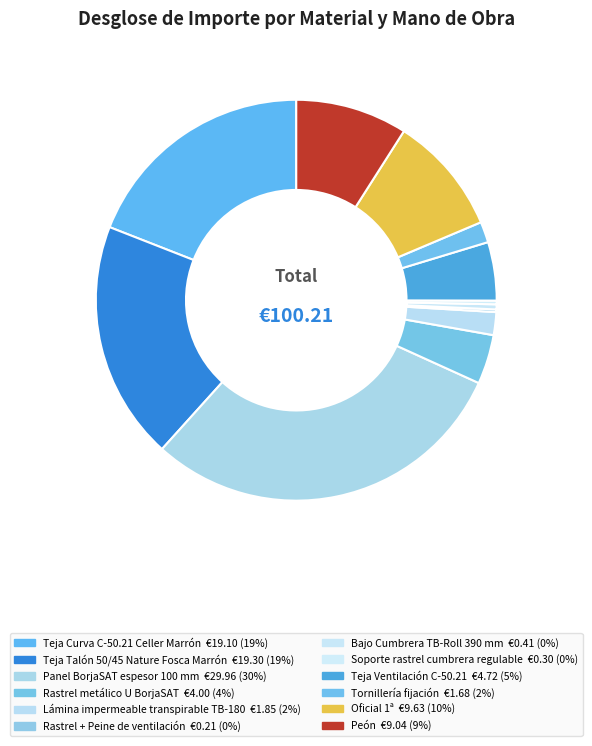

What is the smallest slice in the pie chart?

Rastrel + Peine de ventilación